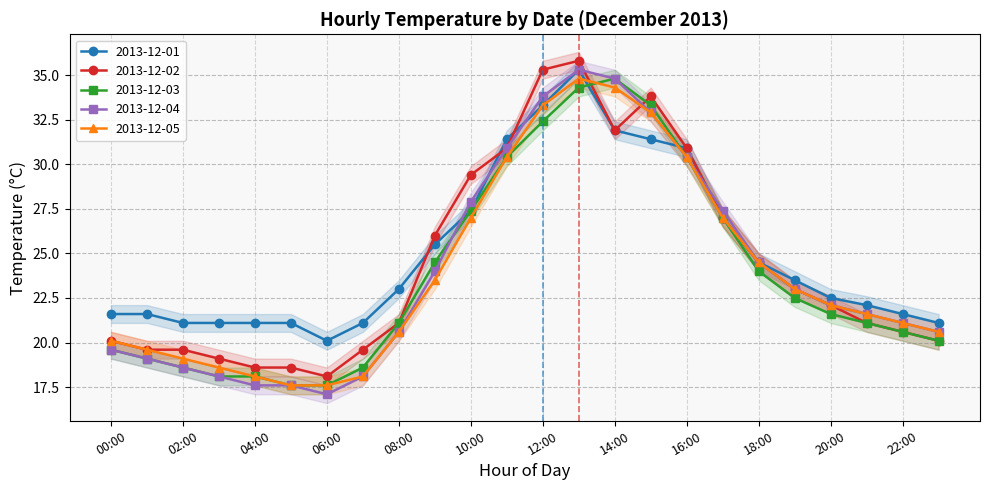

What is the highest value of the 2013-12-04 series?

35.3